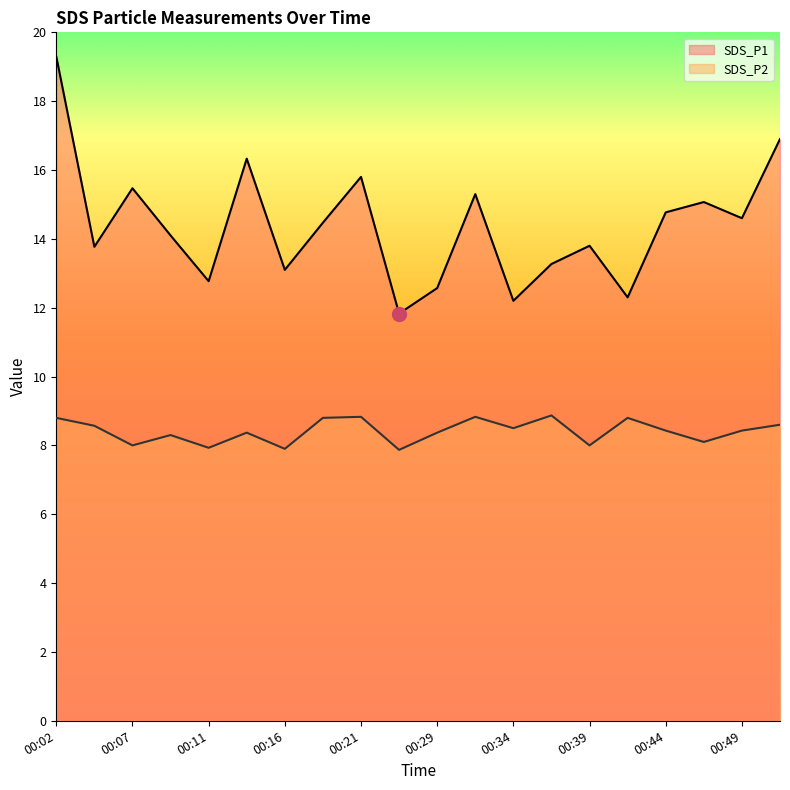

Rank the series by their maximum value, from lowest to highest.

SDS_P2, SDS_P1